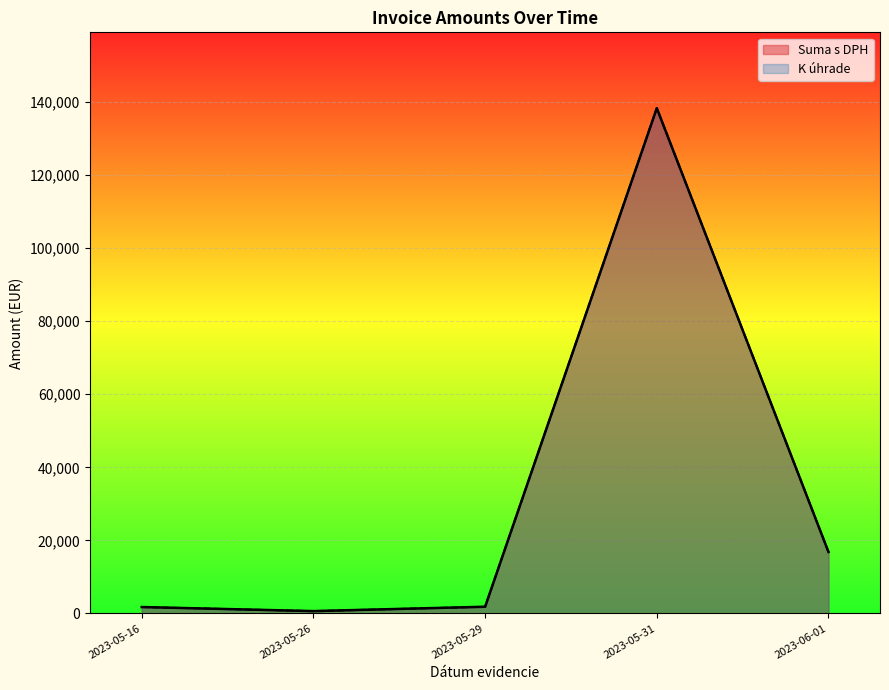

Rank the series by their maximum value, from lowest to highest.

Suma s DPH, K úhrade